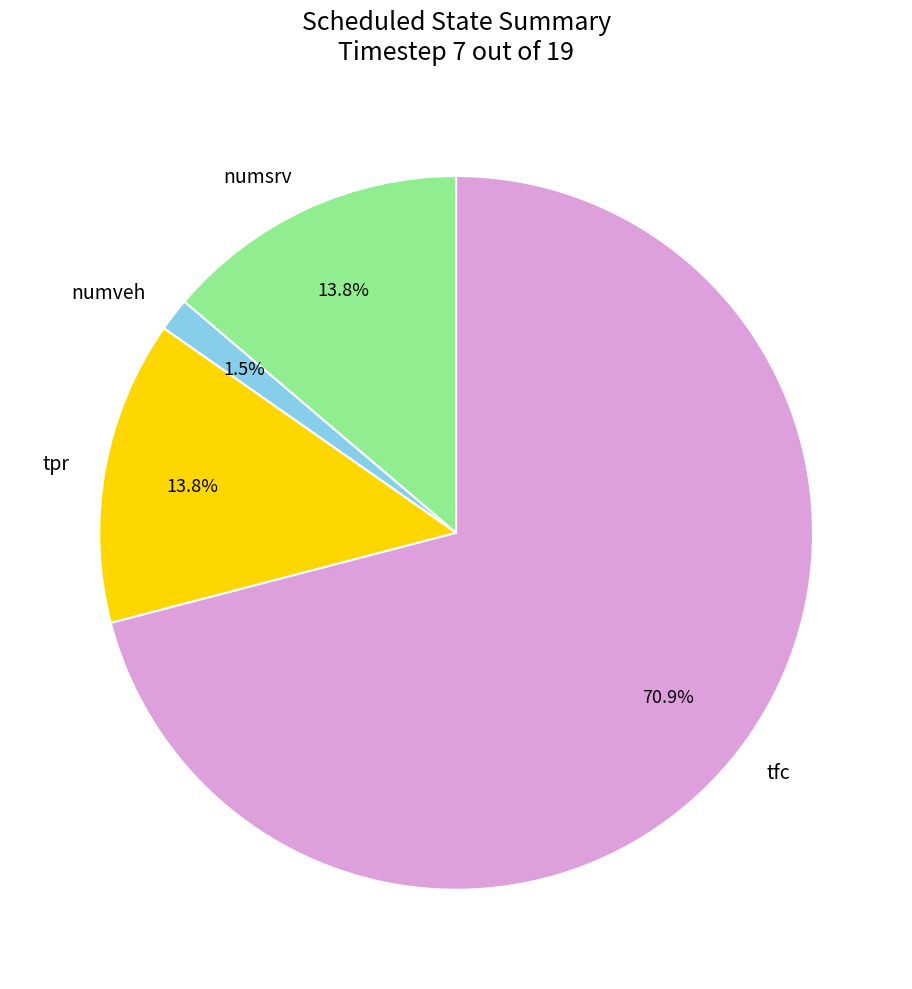

What portion of the pie excludes numsrv?

86.2%